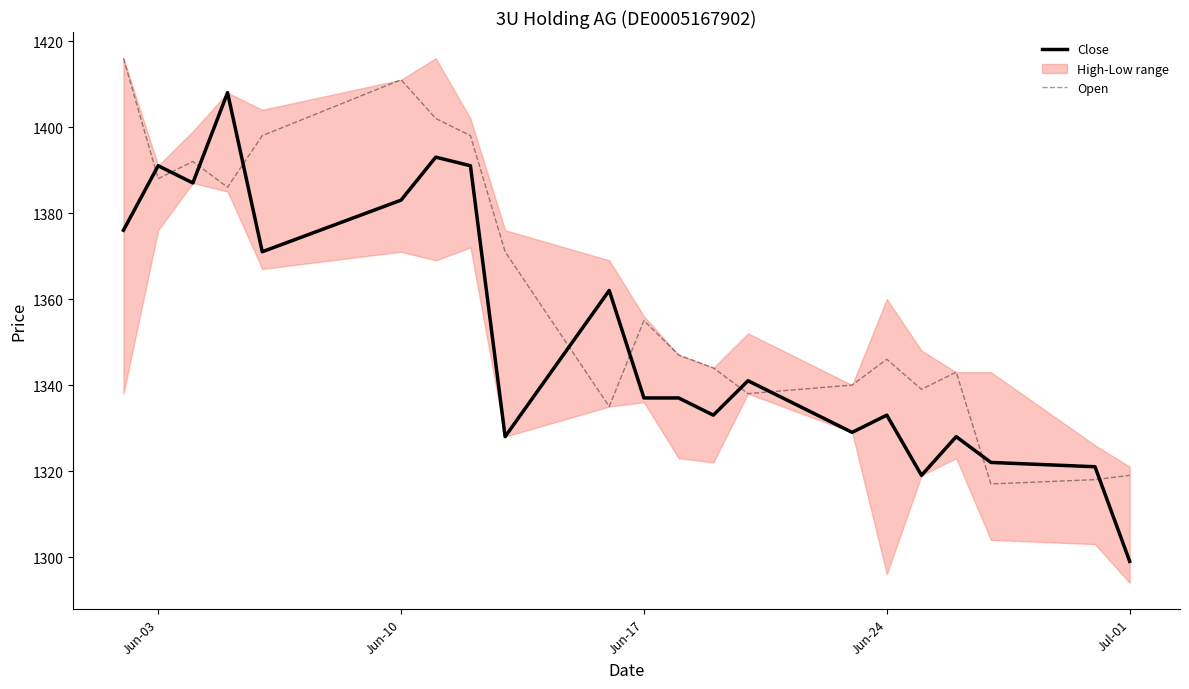

In Open, how many points are higher than both neighbors (excluding endpoints)?

5